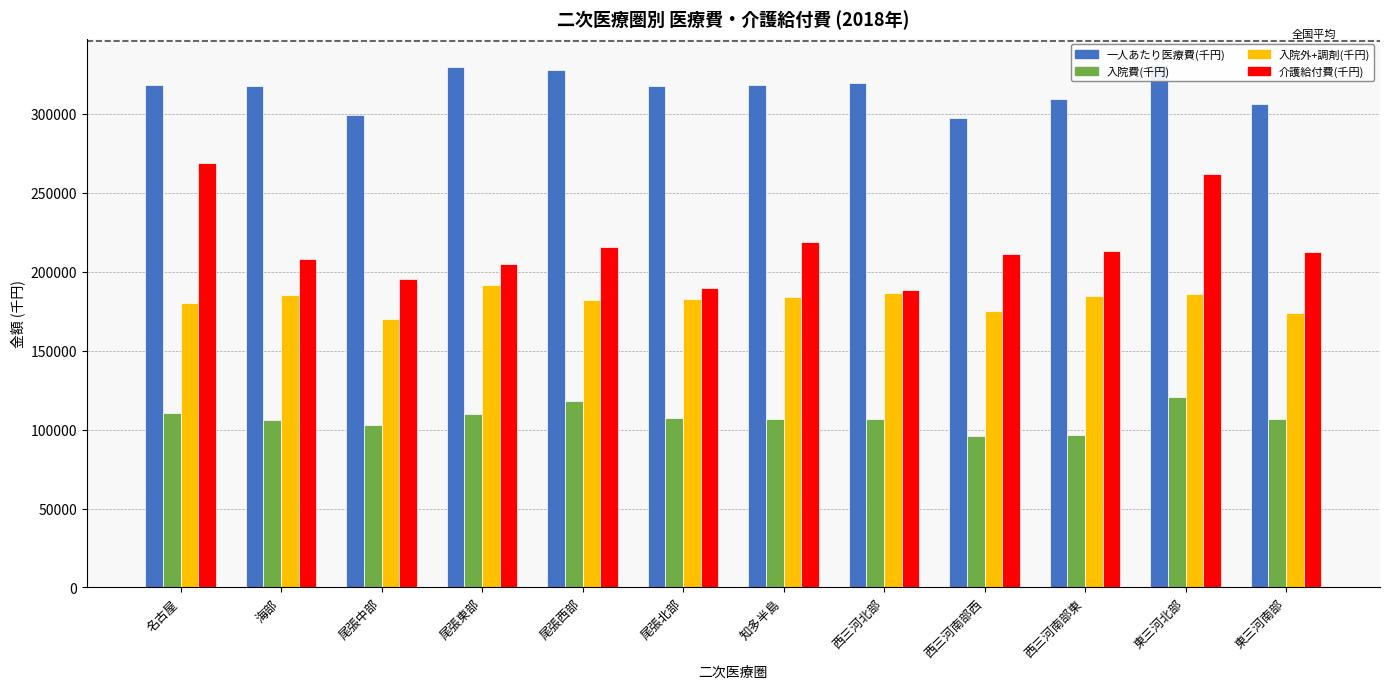

List the series in order of their peak value, highest first.

一人あたり医療費(千円), 介護給付費(千円), 入院外+調剤(千円), 入院費(千円)